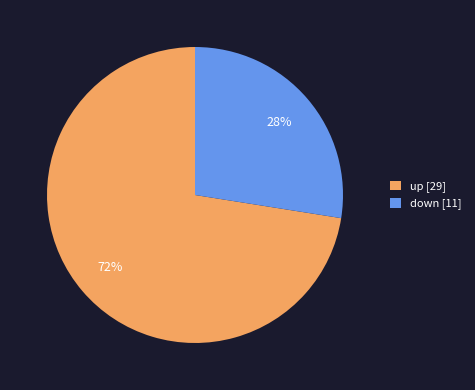

What is the smallest slice in the pie chart?

down